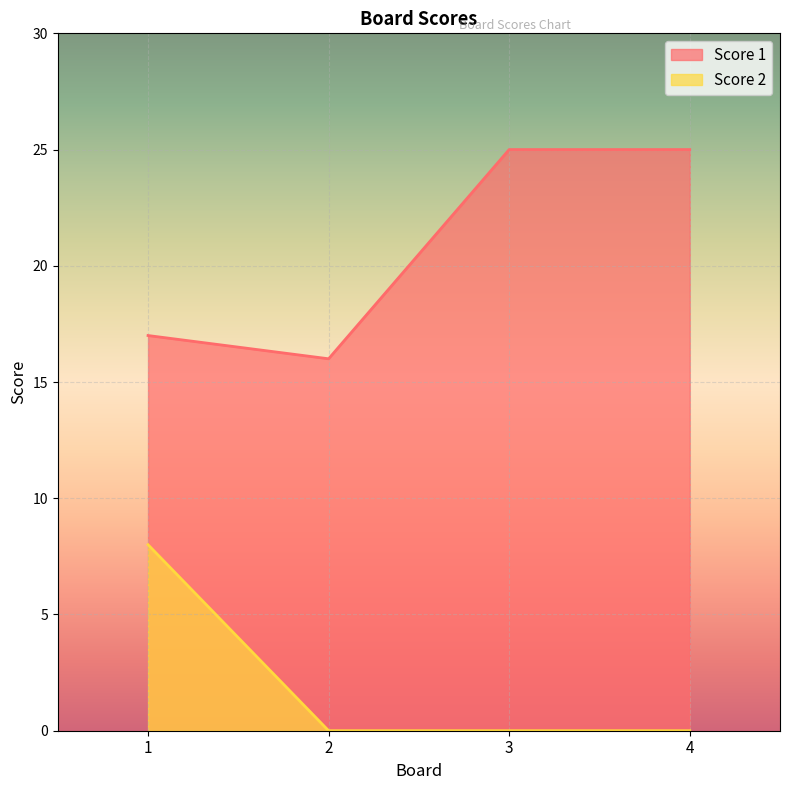

What is the maximum value for Score 2?

8